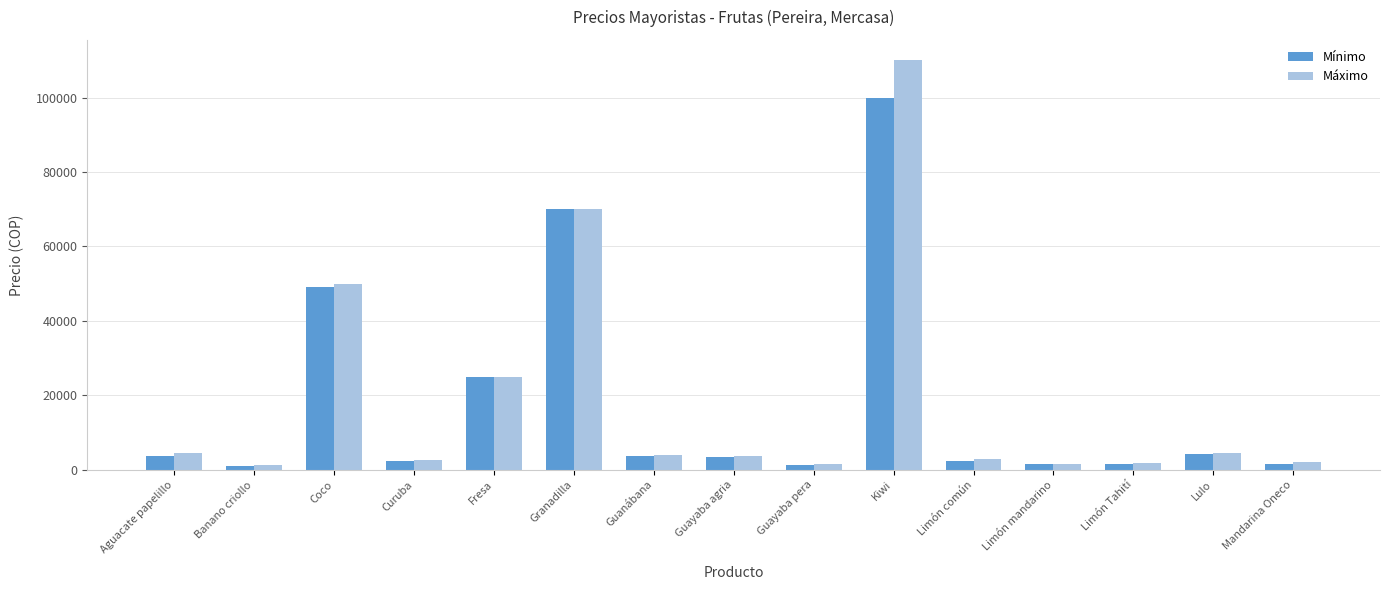

At Kiwi, list the series in order from smallest to largest.

Mínimo, Máximo